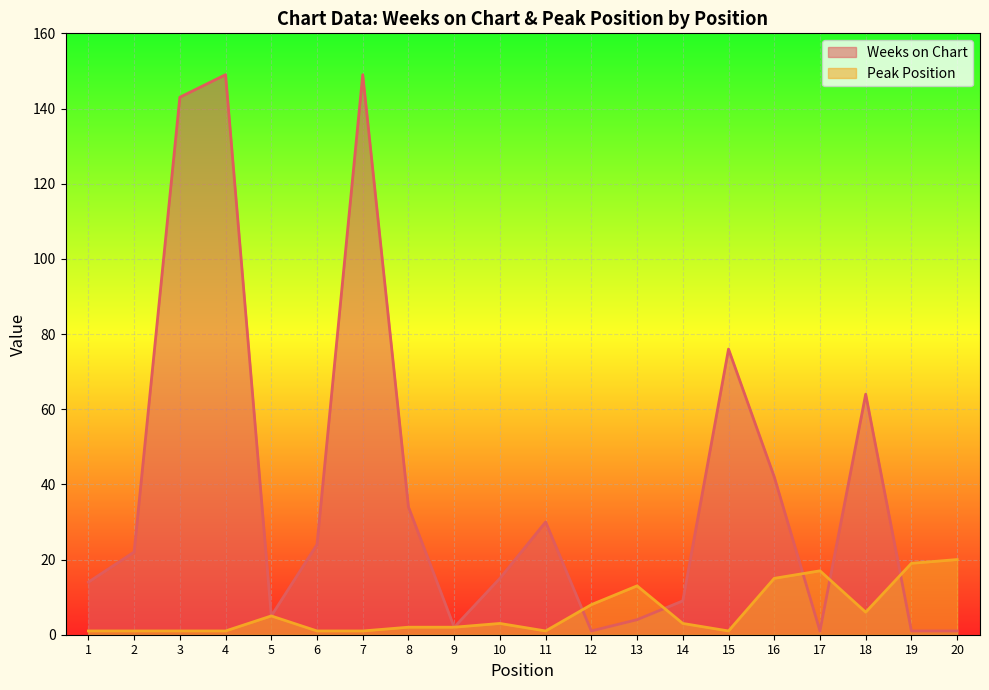

How many times do Peak Position and Weeks on Chart cross each other?

5